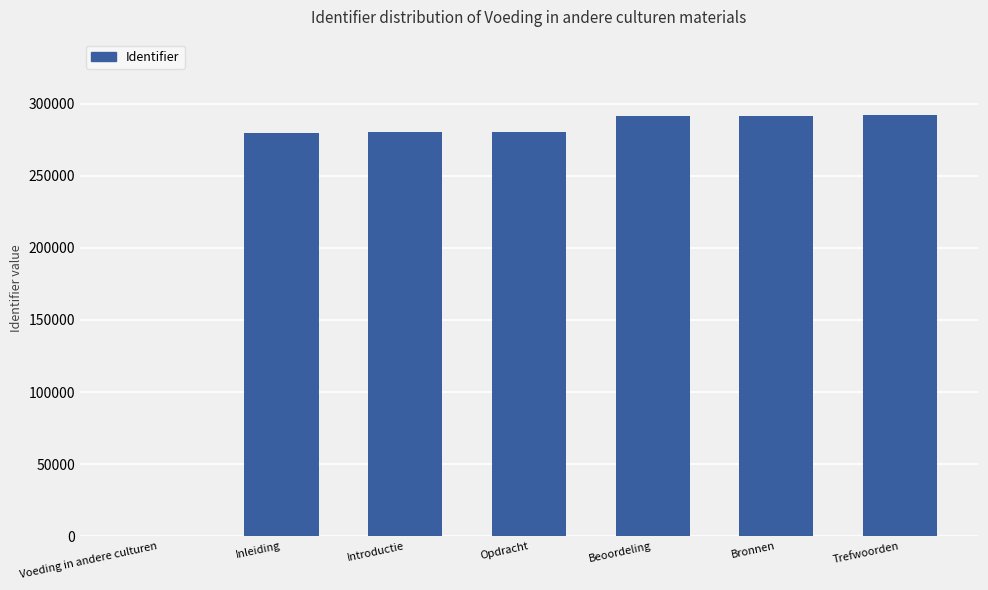

What is the change in value from Beoordeling to Trefwoorden?

+96